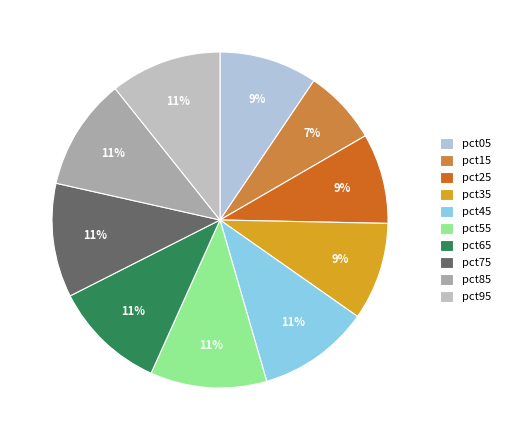

To the nearest percent, what percentage of the pie is pct55?

11%